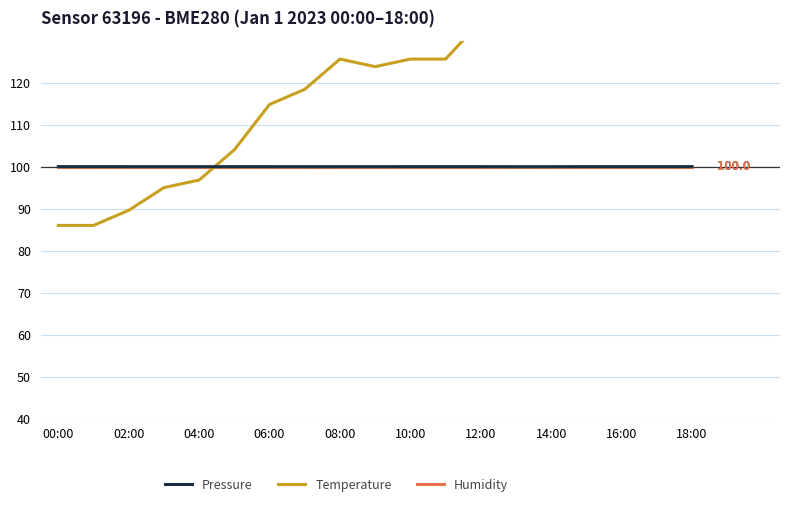

Rank the series by their maximum value, from highest to lowest.

Temperature, Pressure, Humidity